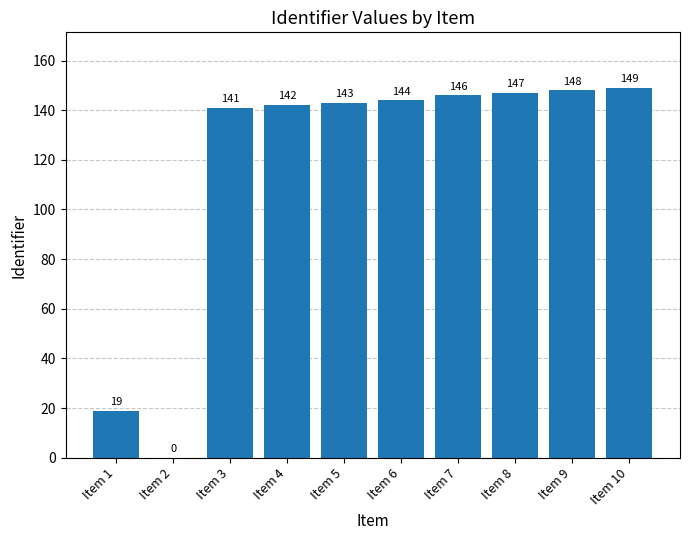

Reading right to left, extract all data points from this chart.

149	148	147	146	144	143	142	141	0	19